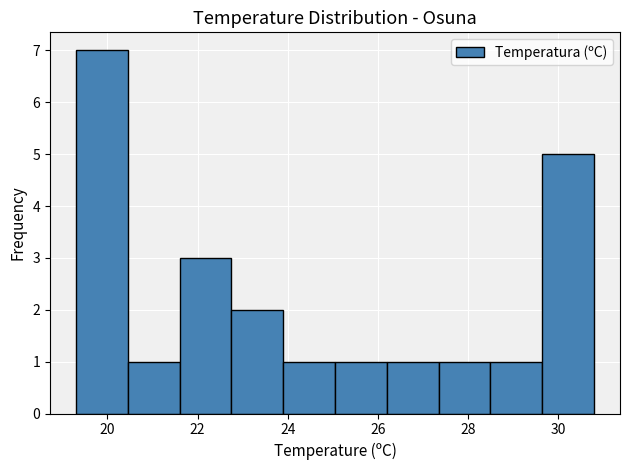

Reading left to right, list every bar in this chart as the range it spans on the x-axis followed by its height. Neither the bar edges nor the heights are printed on the chart, so give them approximately, as read against the axes.

19.30 to 20.45: 7
20.45 to 21.60: 1
21.60 to 22.75: 3
22.75 to 23.90: 2
23.90 to 25.05: 1
25.05 to 26.20: 1
26.20 to 27.35: 1
27.35 to 28.50: 1
28.50 to 29.65: 1
29.65 to 30.80: 5